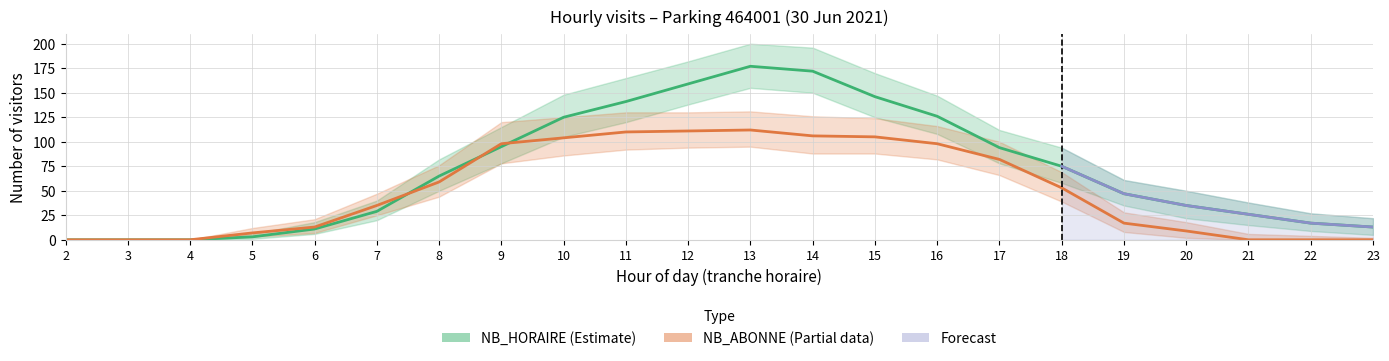

At how many categories does at least one series exceed 34?

14